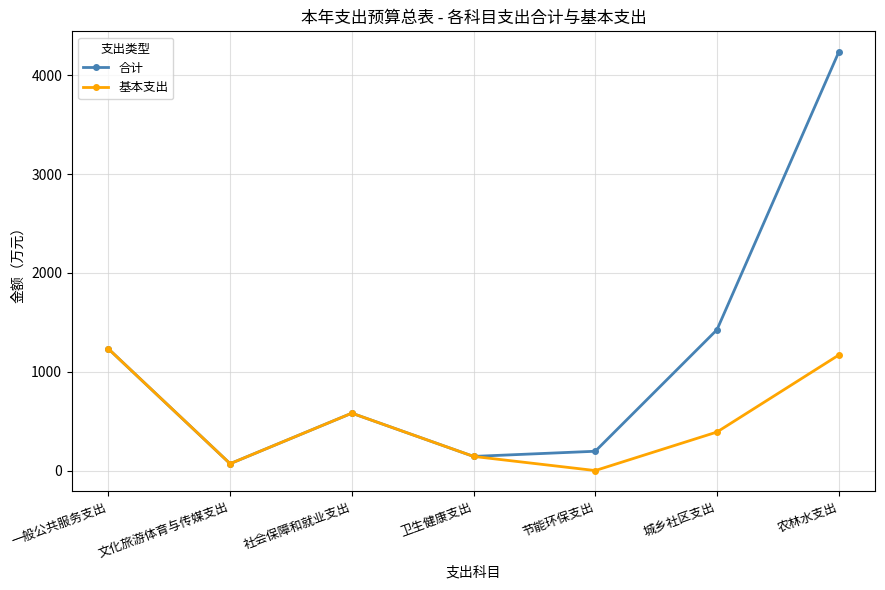

Rank the series by their maximum value, from lowest to highest.

基本支出, 合计